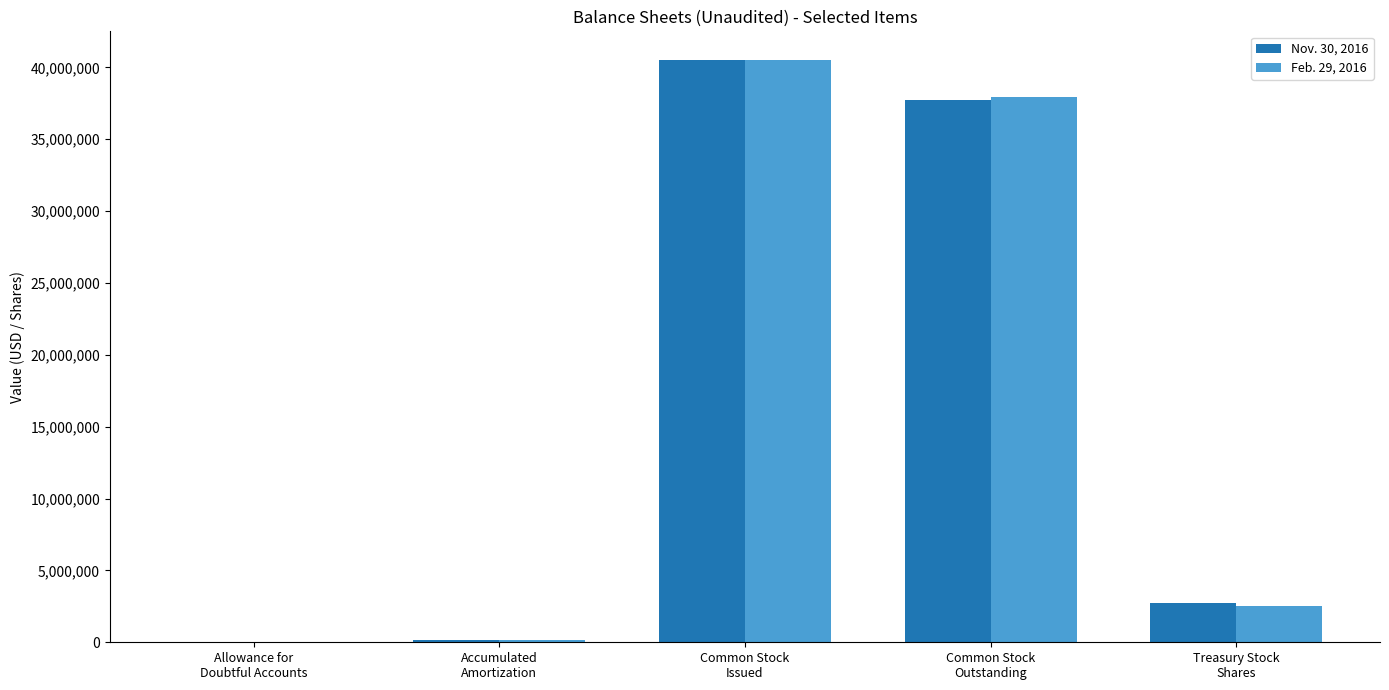

How many groups of bars are there?

5